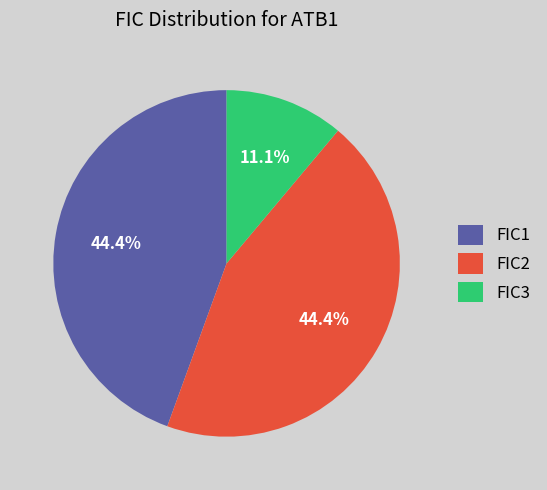

Which category has the smallest portion of the pie?

FIC3